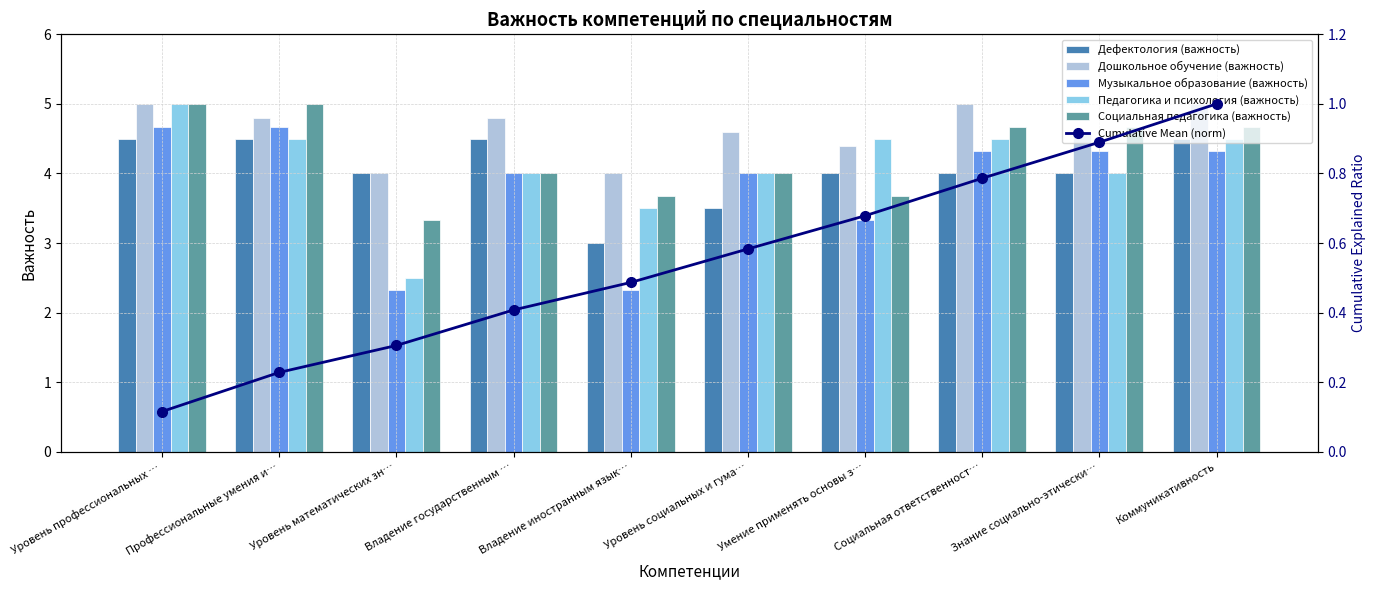

What is the label of the 8th bar from the right?

Уровень математических зн…